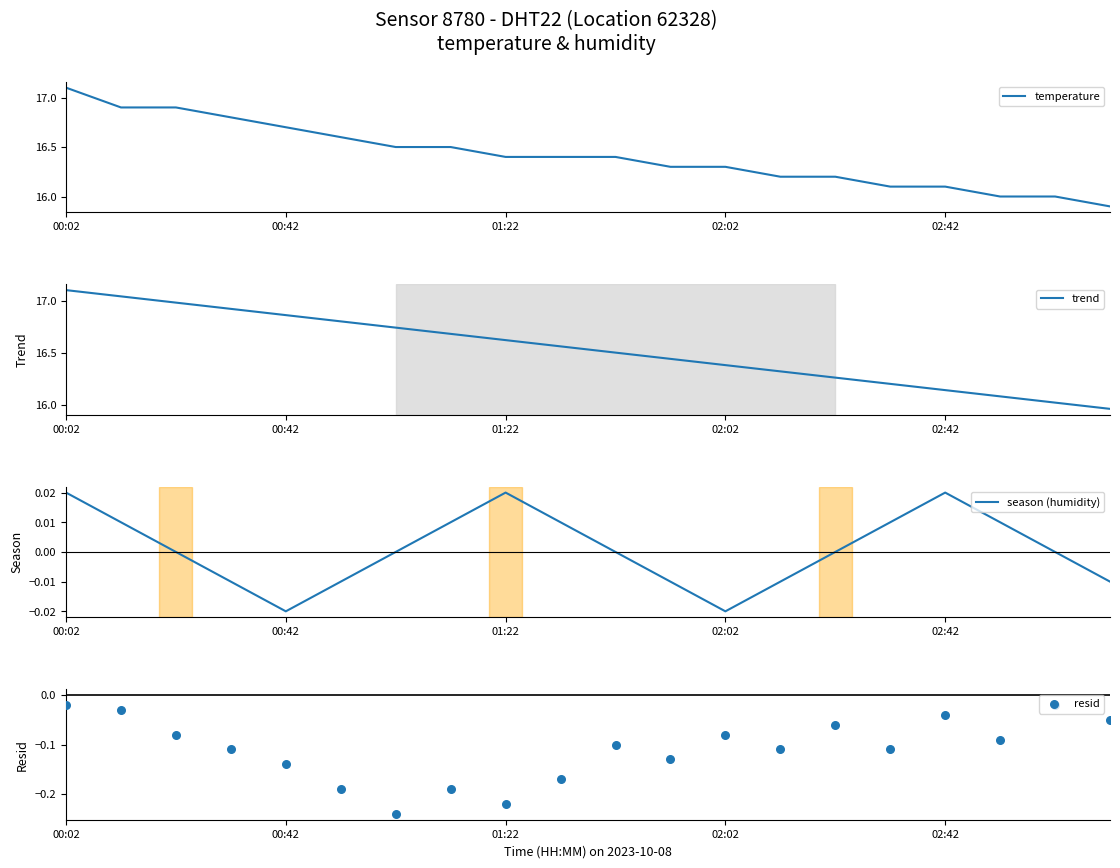

Which series contains the lowest Y value?

resid